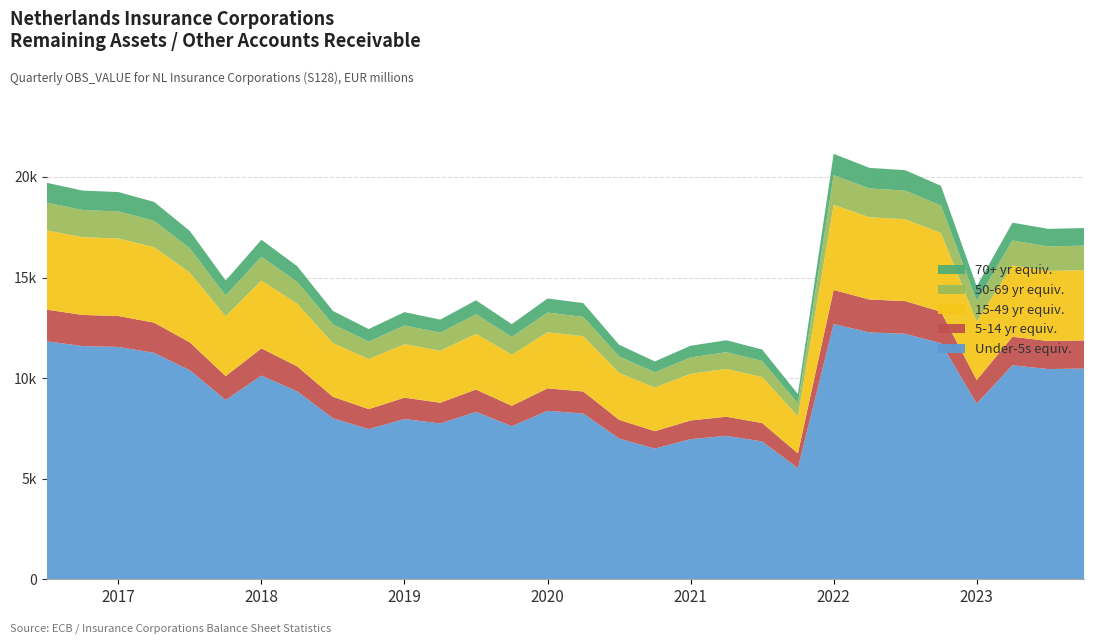

Reading left to right, what are all the values shown in this chart?

2016-Q3=19708	2016-Q4=19322	2017-Q1=19249	2017-Q2=18757	2017-Q3=17313	2017-Q4=14852	2018-Q1=16877	2018-Q2=15563	2018-Q3=13338	2018-Q4=12438	2019-Q1=13279	2019-Q2=12907	2019-Q3=13869	2019-Q4=12682	2020-Q1=13957	2020-Q2=13728	2020-Q3=11659	2020-Q4=10829	2021-Q1=11609	2021-Q2=11882	2021-Q3=11422	2021-Q4=9207	2022-Q1=21149	2022-Q2=20451	2022-Q3=20336	2022-Q4=19561	2023-Q1=14563	2023-Q2=17728	2023-Q3=17419	2023-Q4=17458